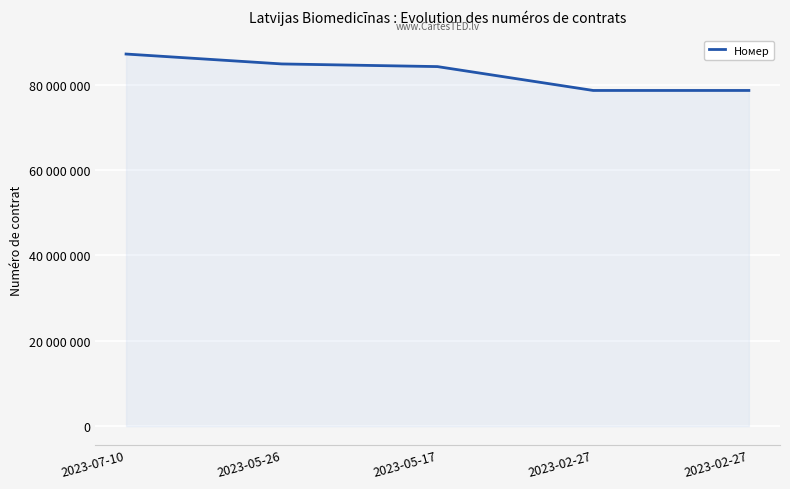

What is the value of the 1st point from the left?

87192346